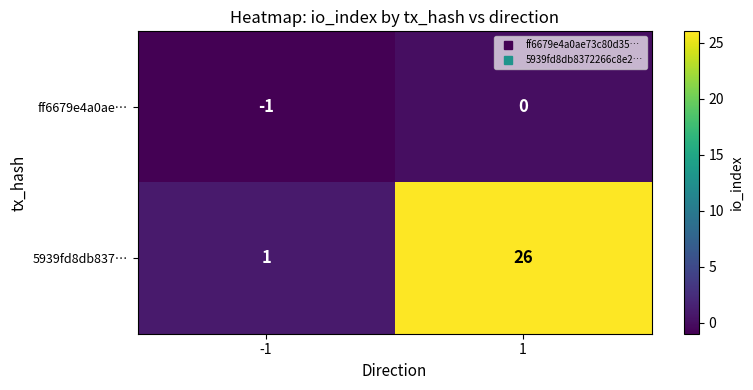

List the series in order of their peak value, lowest first.

ff6679e4a0ae…, 5939fd8db837…